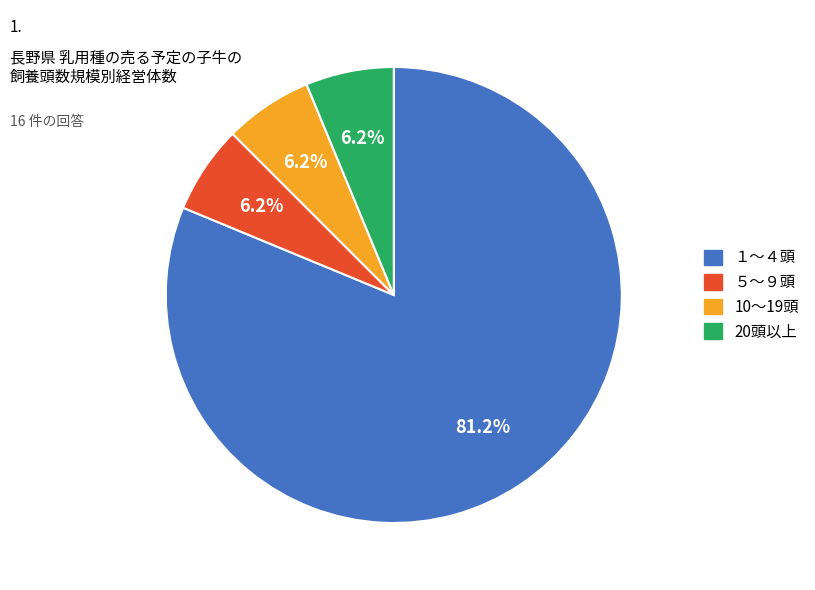

Does any single category account for the majority?

Yes